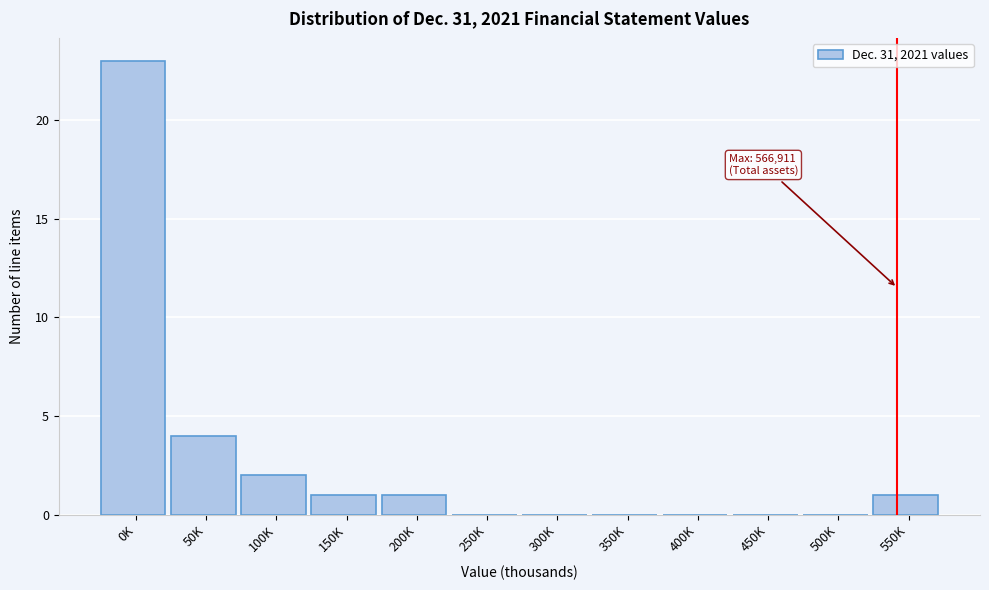

Reading left to right, transcribe all the data shown in this chart.

0K=23	50K=4	100K=2	150K=1	200K=1	250K=0	300K=0	350K=0	400K=0	450K=0	500K=0	550K=1